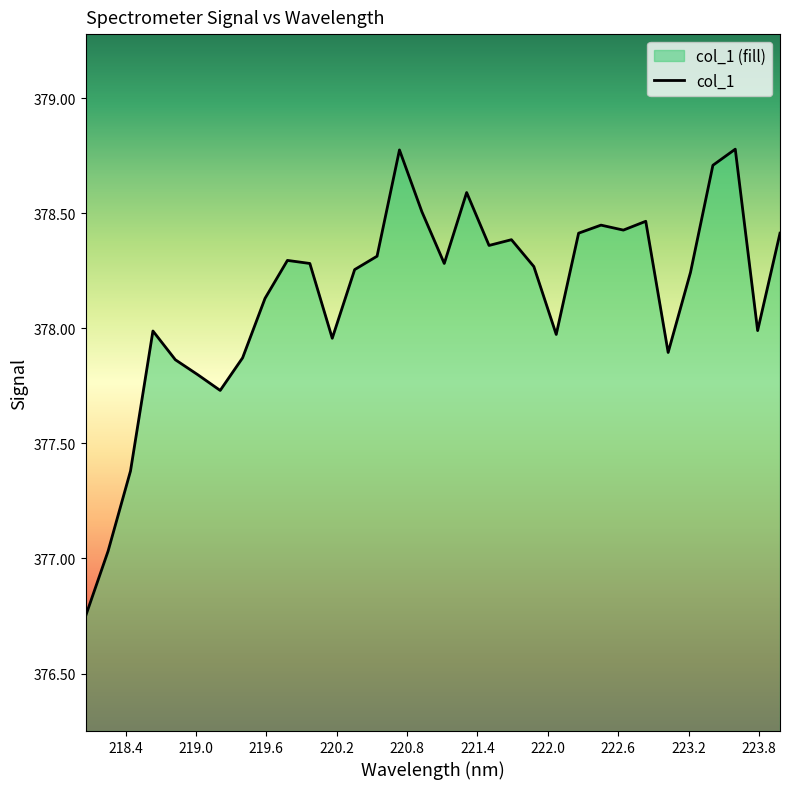

What is the difference between the maximum and minimum values?

2.0